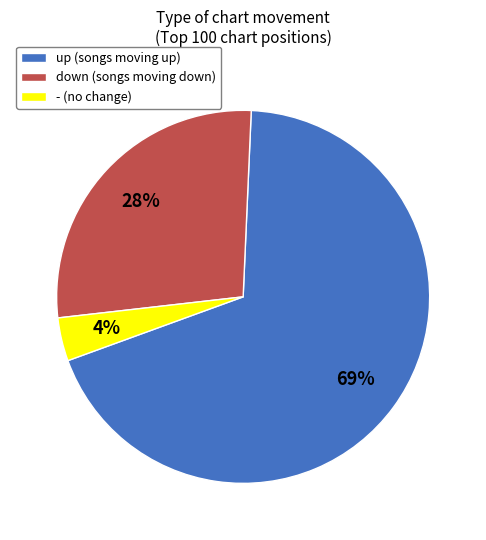

How many segments does this pie chart have?

3